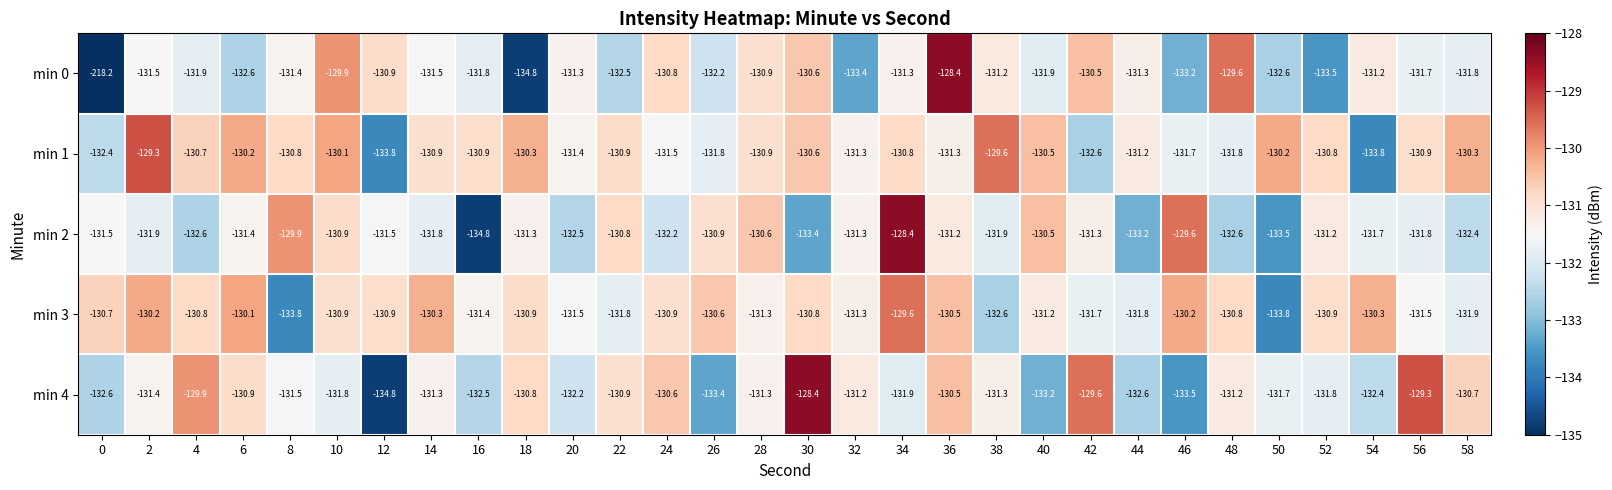

Is the value of min 1 at 30 greater than the value of min 4 at 18?

Yes